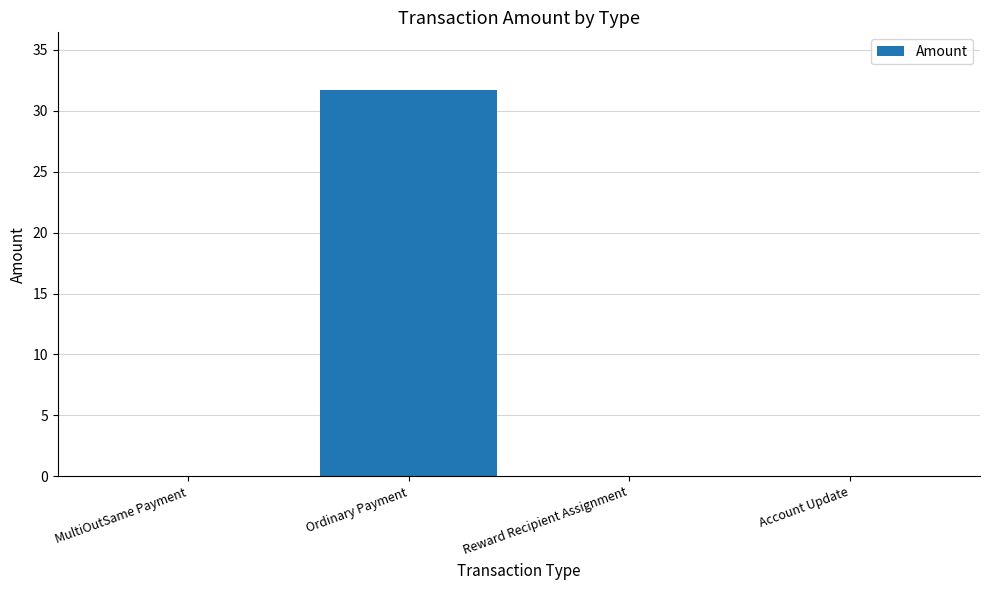

What is the greatest value displayed?

31.7